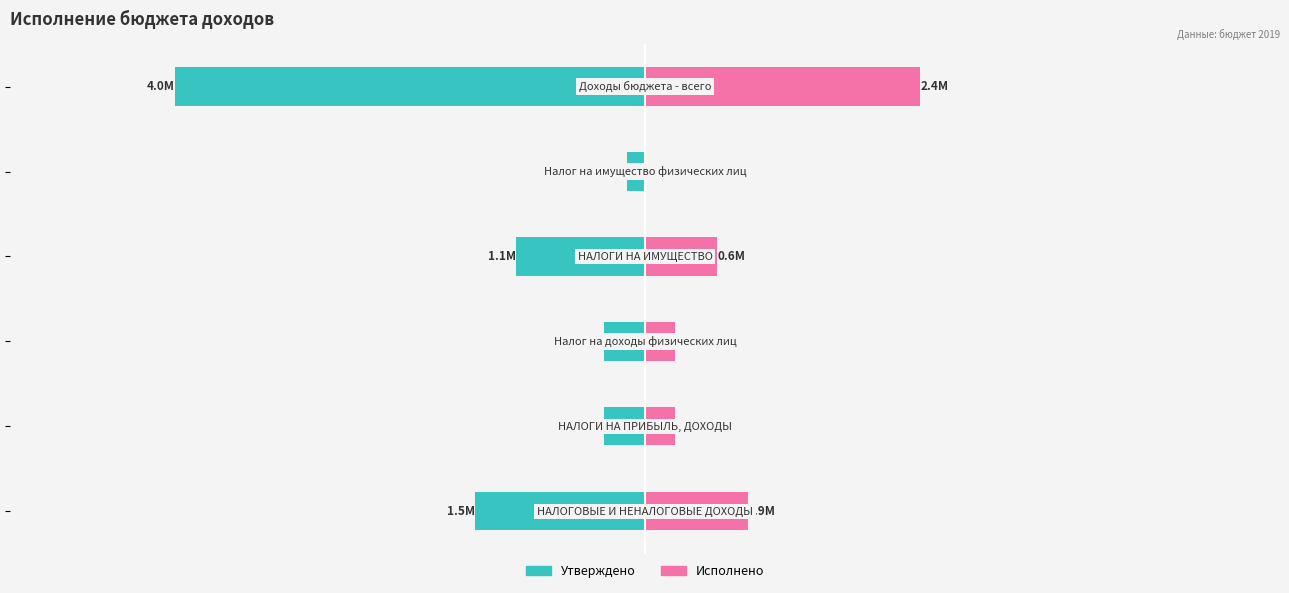

Reading left to right, transcribe all the data shown in this chart.

Утверждено: −6=-1460000.0	−4=-350000.0	−2=-350000.0	0=-1110000.0	2=-155000.0	4=-4045478.0
Исполнено: −6=882192.8	−4=261440.8	−2=261440.8	0=620752.0	2=7213.1	4=2369195.1